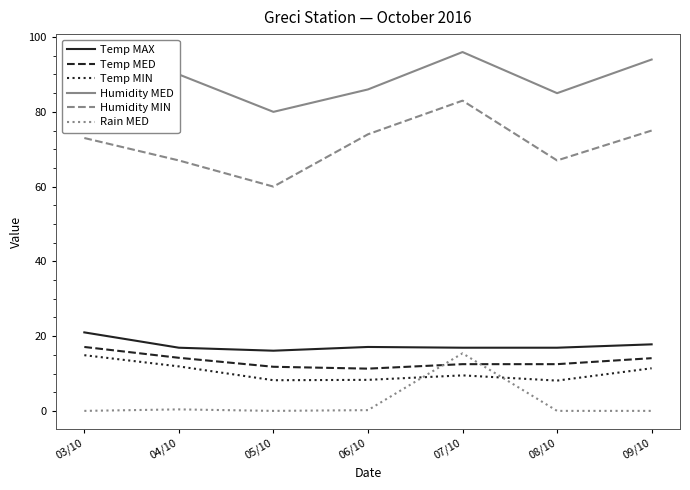

At how many categories does at least one series exceed 66?

7